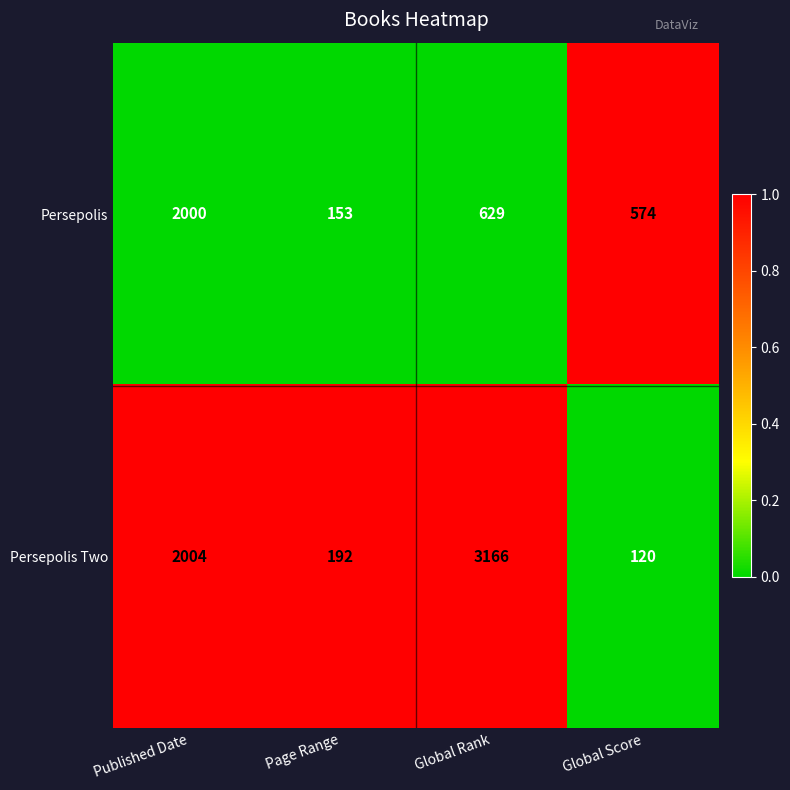

What is the difference between the second highest and second lowest values in the Persepolis Two series?

1812